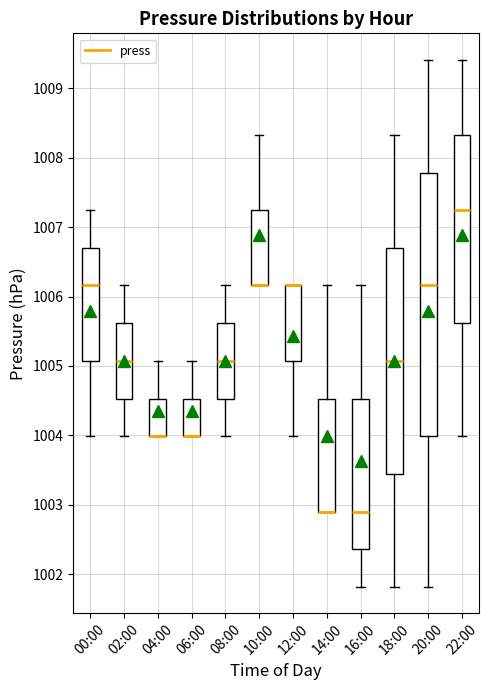

Comparing the boxes themselves (not the whiskers), which one is the tallest?

20:00